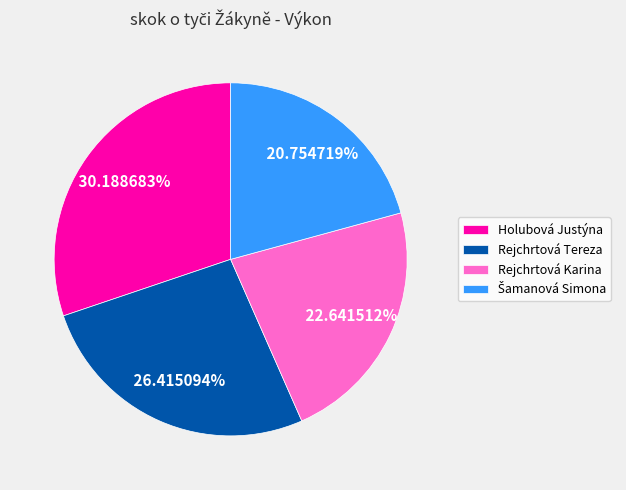

Which category has the biggest portion of the pie?

Holubová Justýna